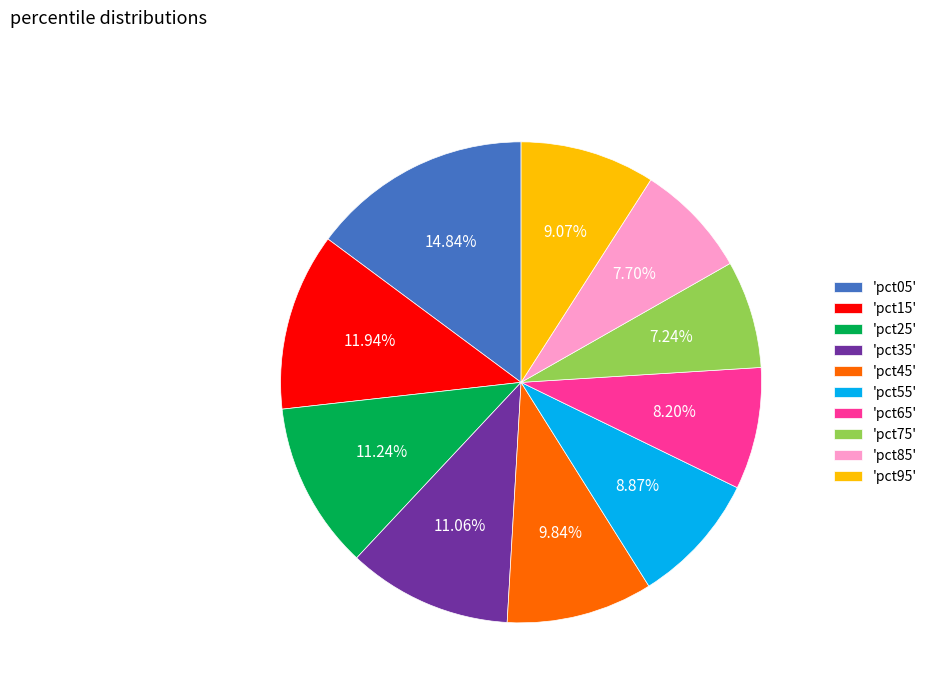

Which slice is the largest?

'pct05'